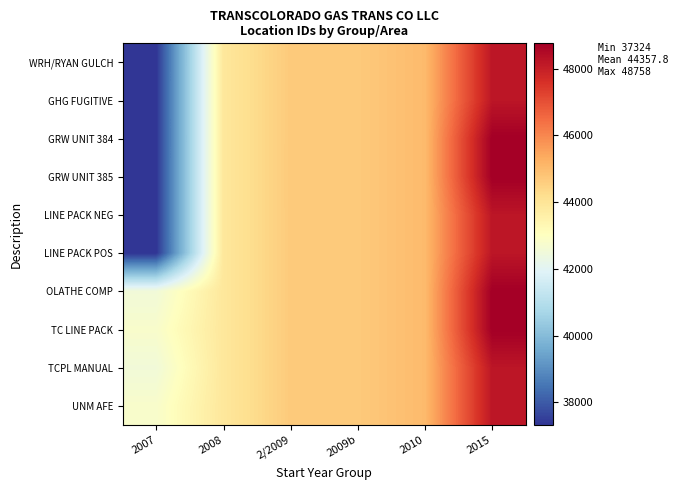

Between 2/2009 and 2010, which is larger?

2010